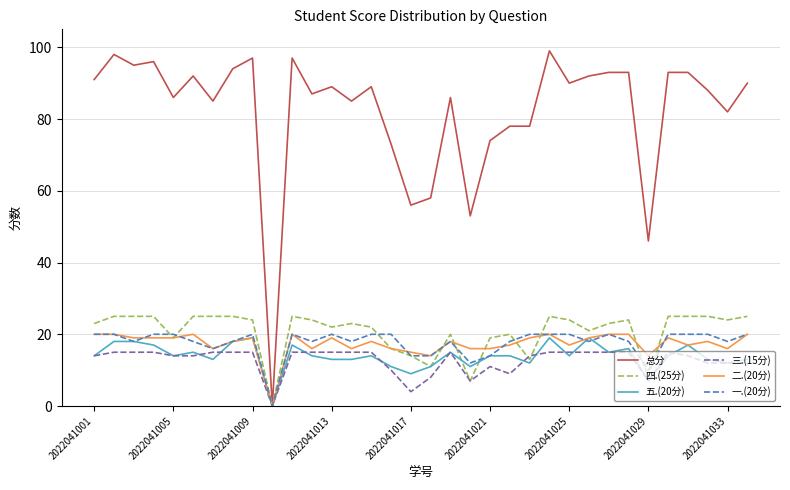

Which series has the widest spread of values?

总分